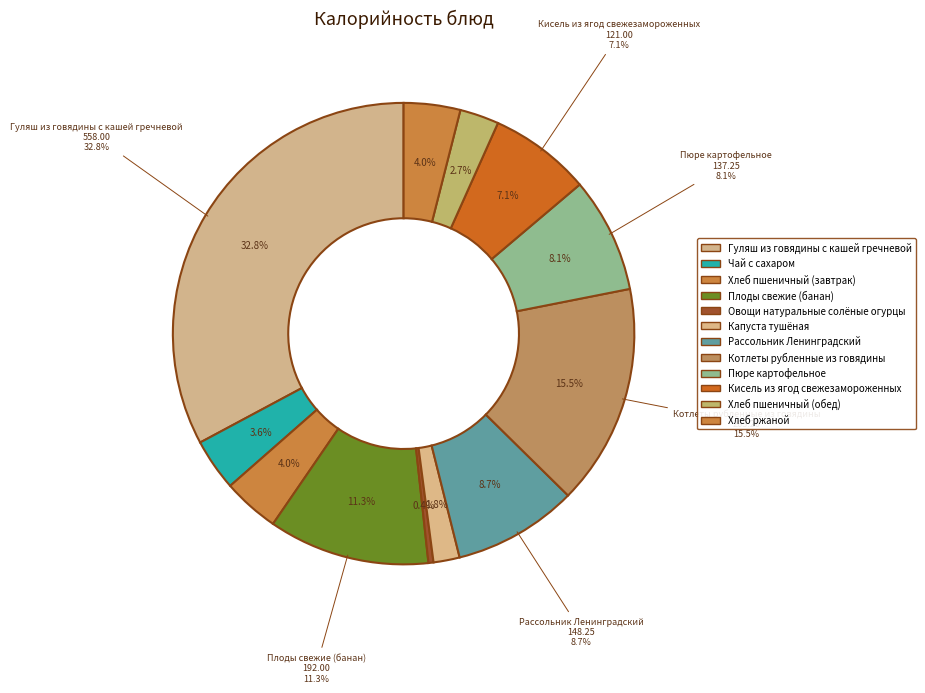

Count the number of slices in the pie.

12